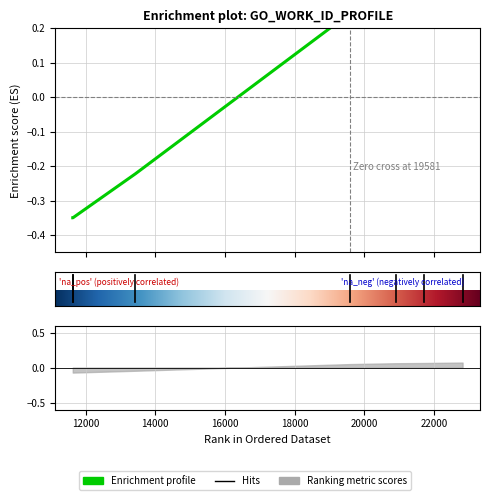

What is the difference between the values at 11632 and 21720?

0.7